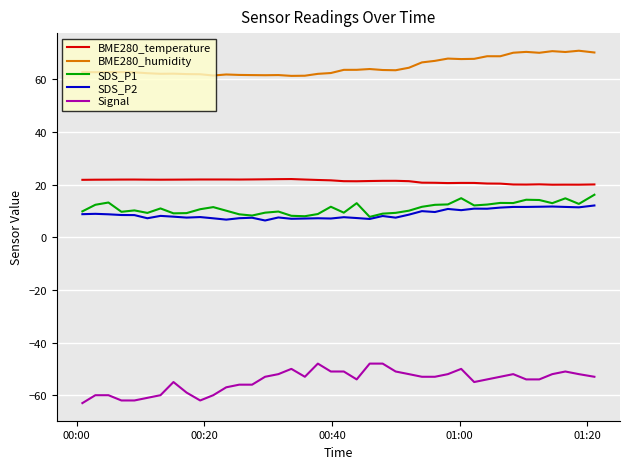

Which series has the largest total across all categories?

BME280_humidity